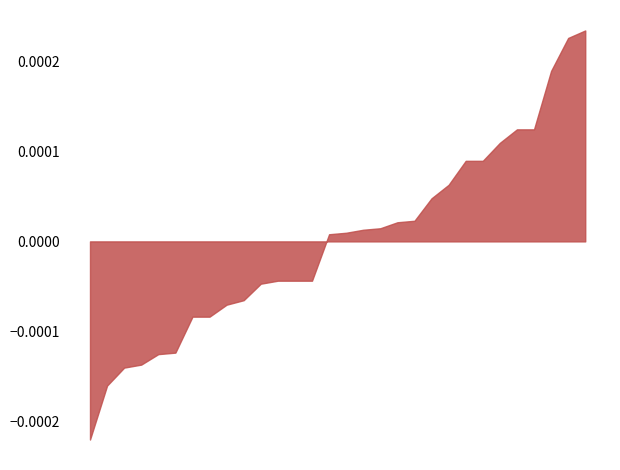

Does the chart display data point markers on the line(s)?

No